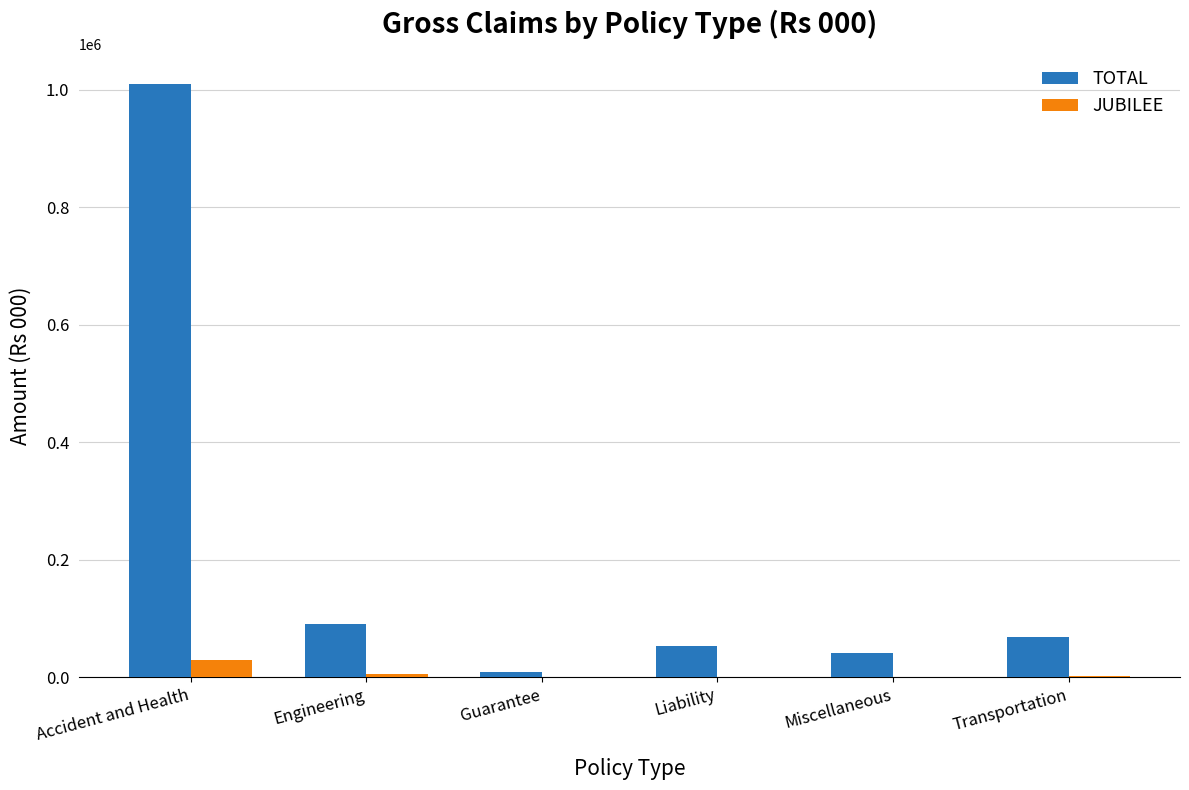

What is the maximum value shown in the chart?

1010530.5